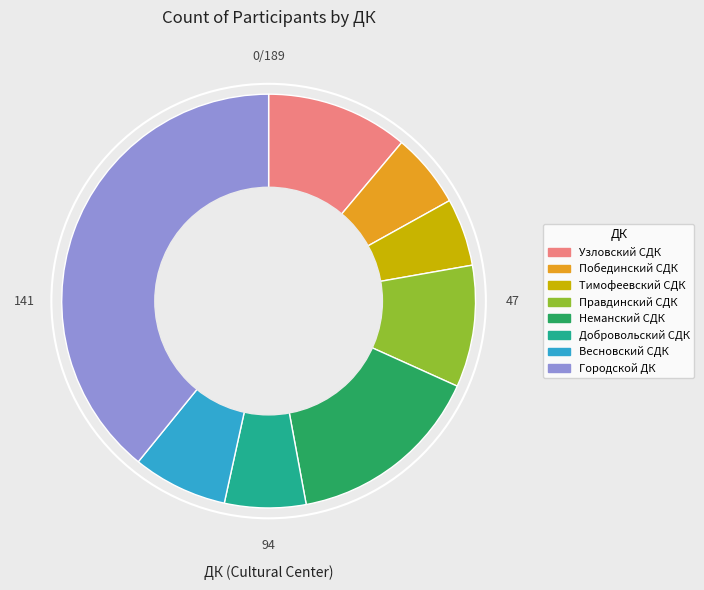

True or false: Правдинский СДК accounts for 10% of the total.

True